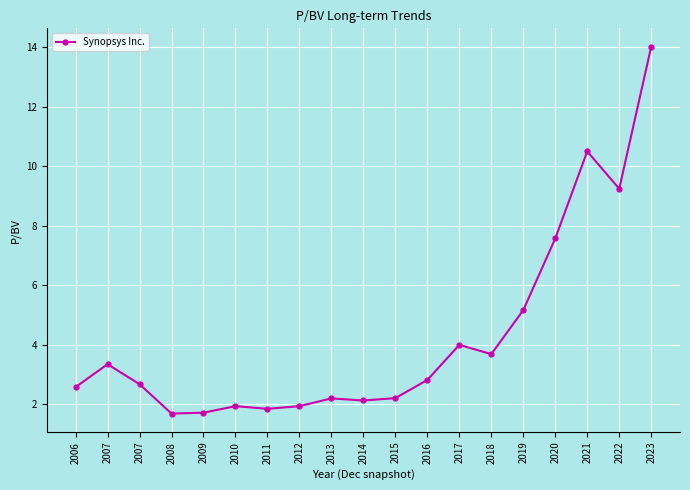

Approximately how many times larger is the value at 2010 compared to 2022?

0.2